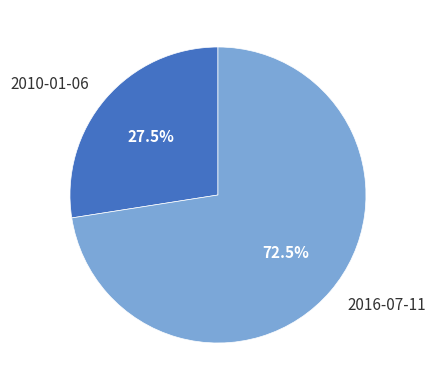

Which has a higher value, 2016-07-11 or 2010-01-06?

2016-07-11